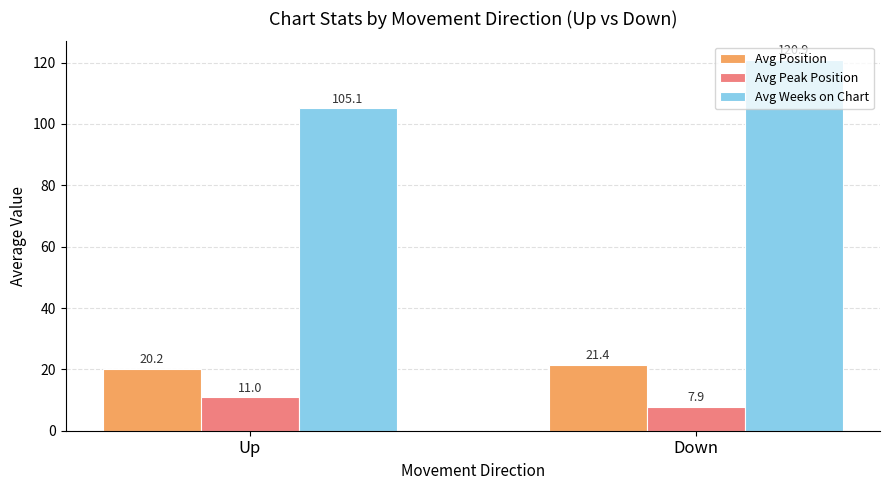

What is the difference between the maximum and minimum values in the Avg Position series?

1.2